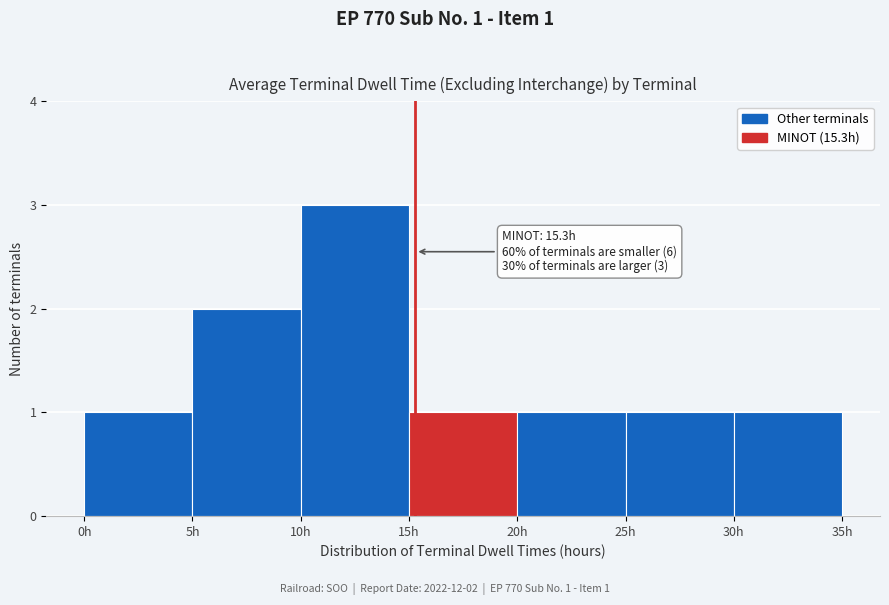

Over which range of the x-axis is the bar tallest?

10 to 15